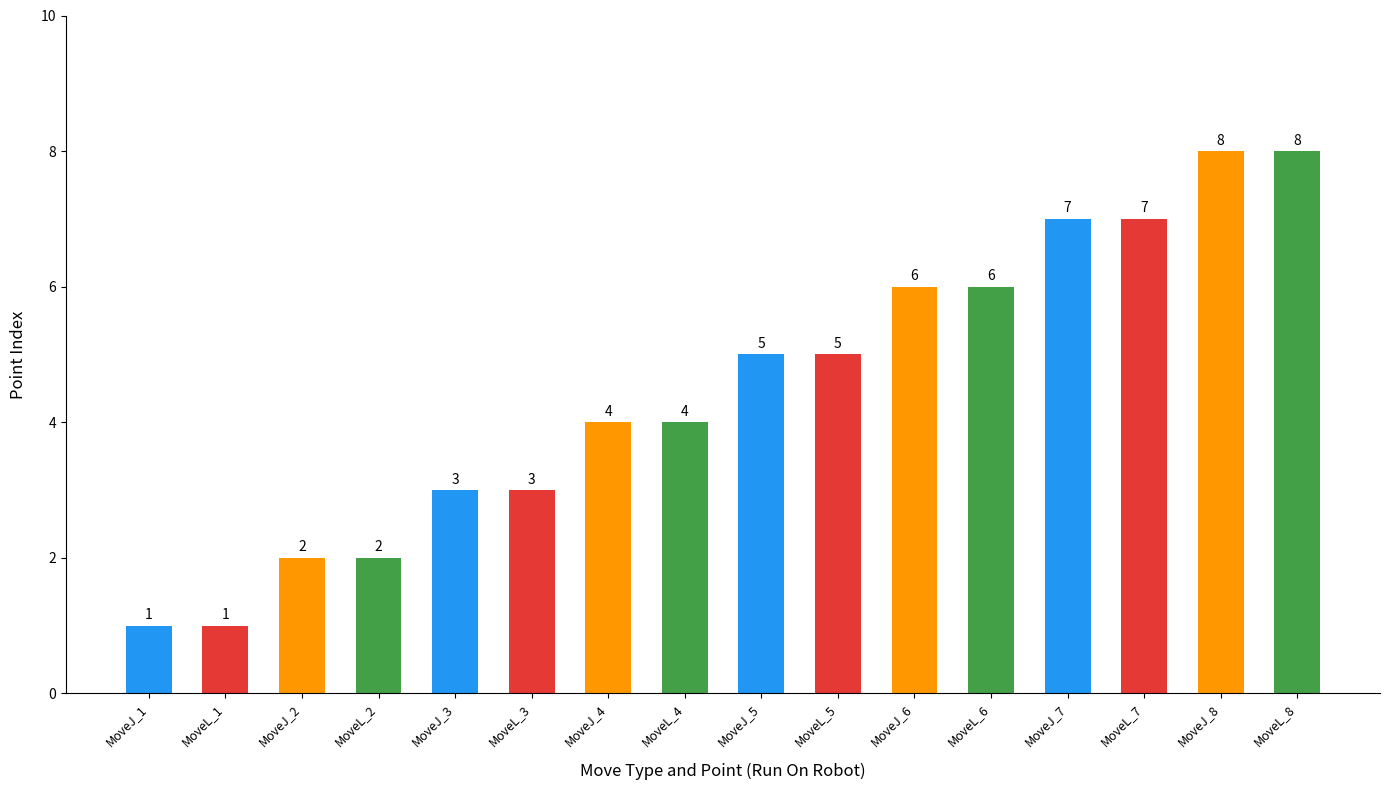

What is the maximum value shown in the chart?

8